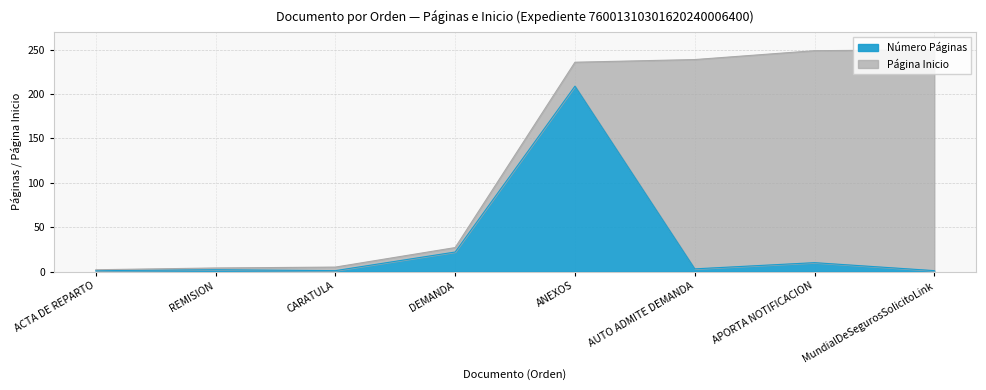

The value at ACTA DE REPARTO is 1. True or false?

False